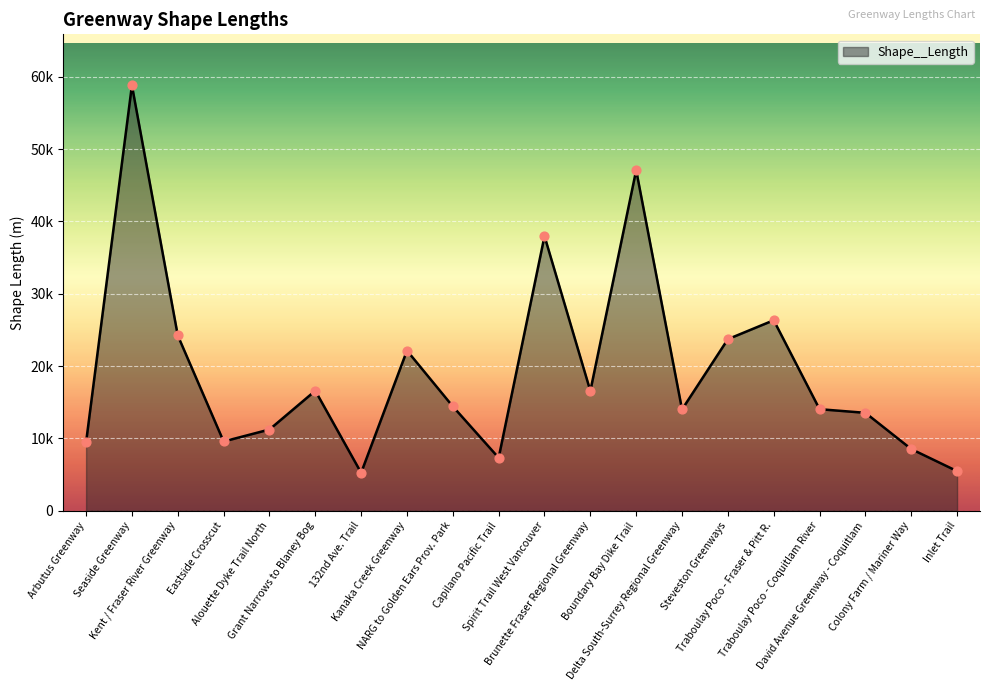

Approximately how many times larger is the value at Arbutus Greenway compared to Traboulay Poco - Fraser & Pitt R.?

0.4